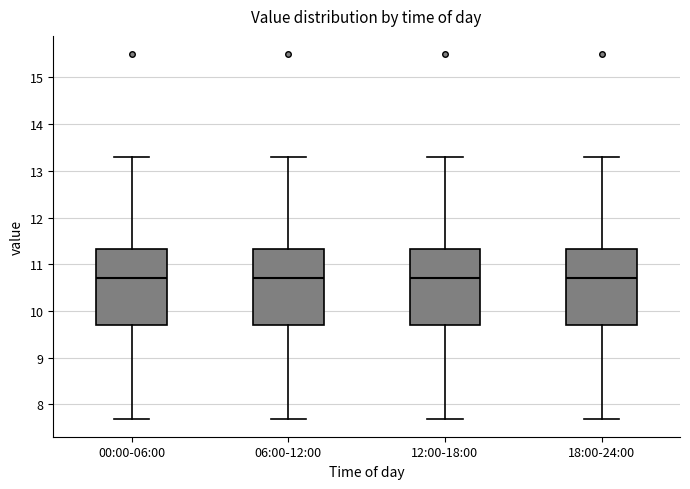

Reading left to right, read every box against the y-axis: the position of its median line, the range the box covers, and the ends of its whiskers. The values are not printed on the chart, so give them approximately, as read against the axis.

00:00-06:00: median 10.7, box 9.7 to 11.3, whiskers 7.7 to 13.3
06:00-12:00: median 10.7, box 9.7 to 11.3, whiskers 7.7 to 13.3
12:00-18:00: median 10.7, box 9.7 to 11.3, whiskers 7.7 to 13.3
18:00-24:00: median 10.7, box 9.7 to 11.3, whiskers 7.7 to 13.3